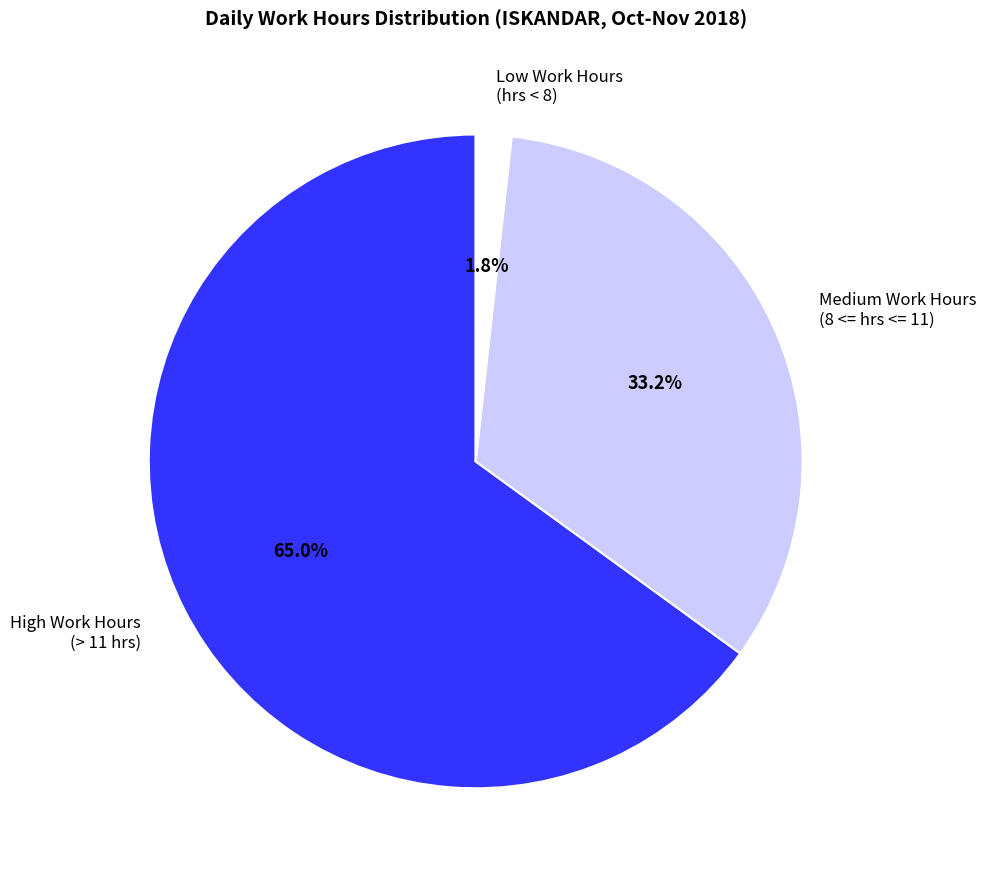

What is the ratio of the value at Medium Work Hours (8 <= hrs <= 11) to the value at High Work Hours (> 11 hrs)?

0.5